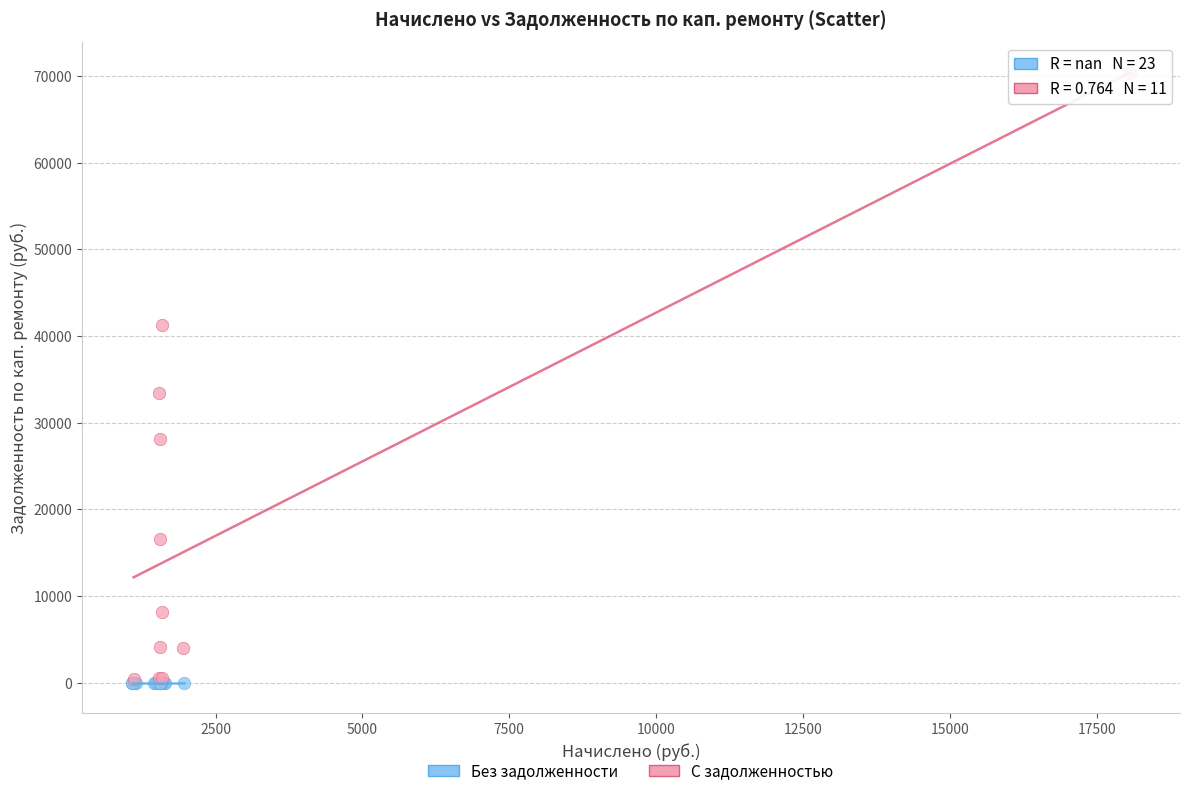

Which series contains the highest Y value?

С задолженностью